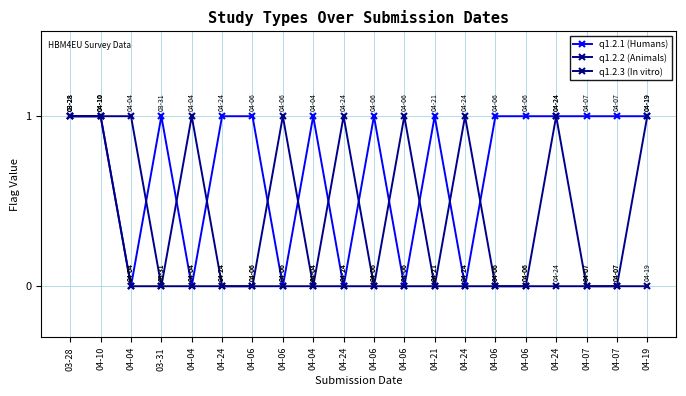

Count the q1.2.3 (In vitro) values in the range 0 to 1.

20